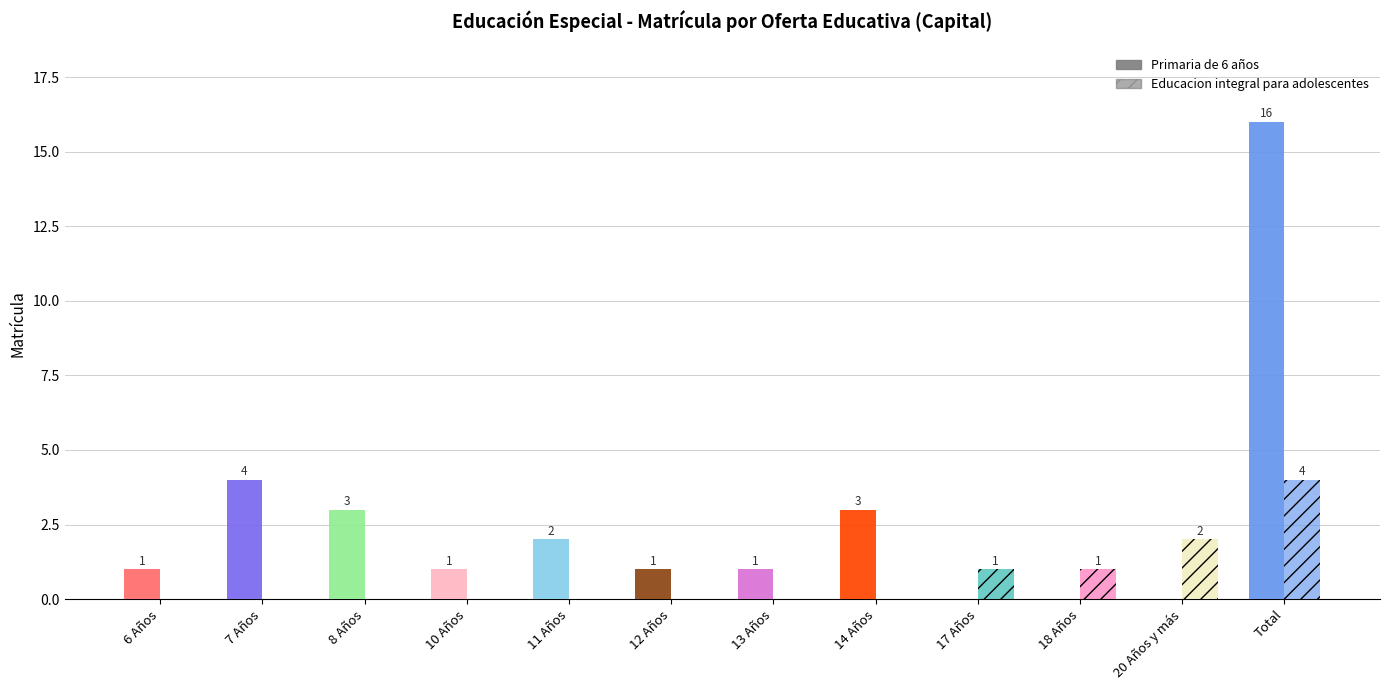

How many bars are there in each group?

2